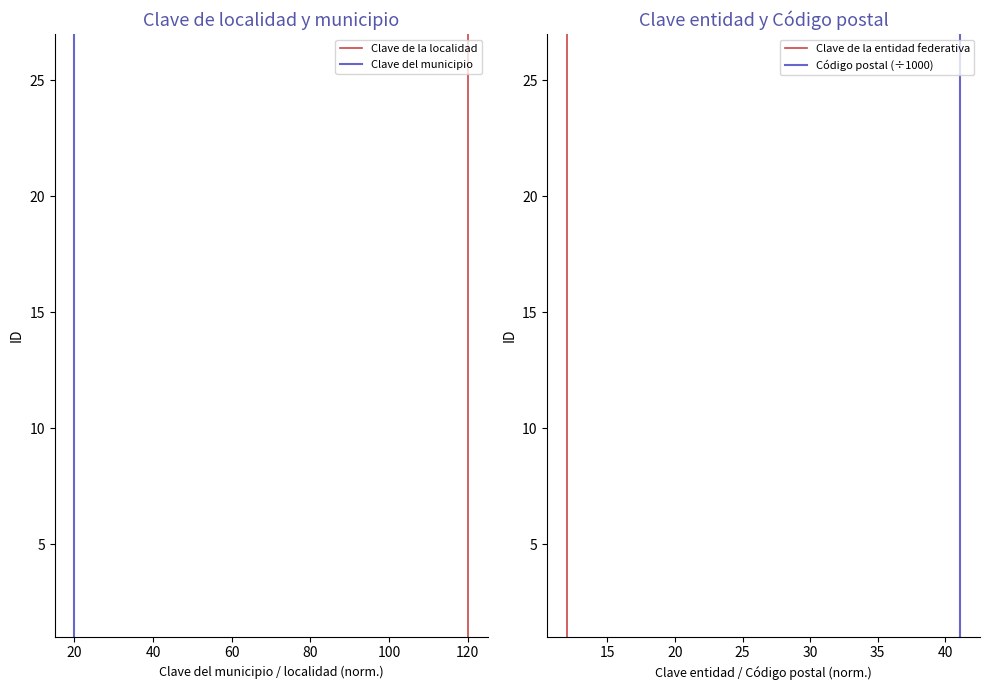

True or false: Clave del municipio has a value of 38 at 20.

False